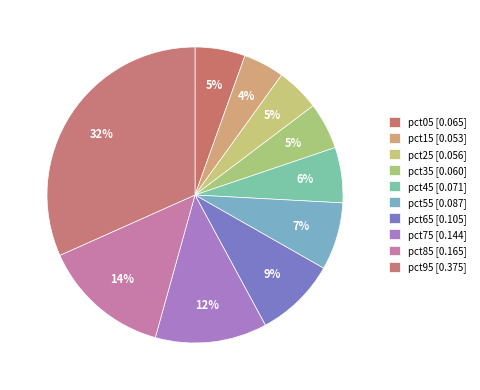

What is the smallest slice in the pie chart?

pct15